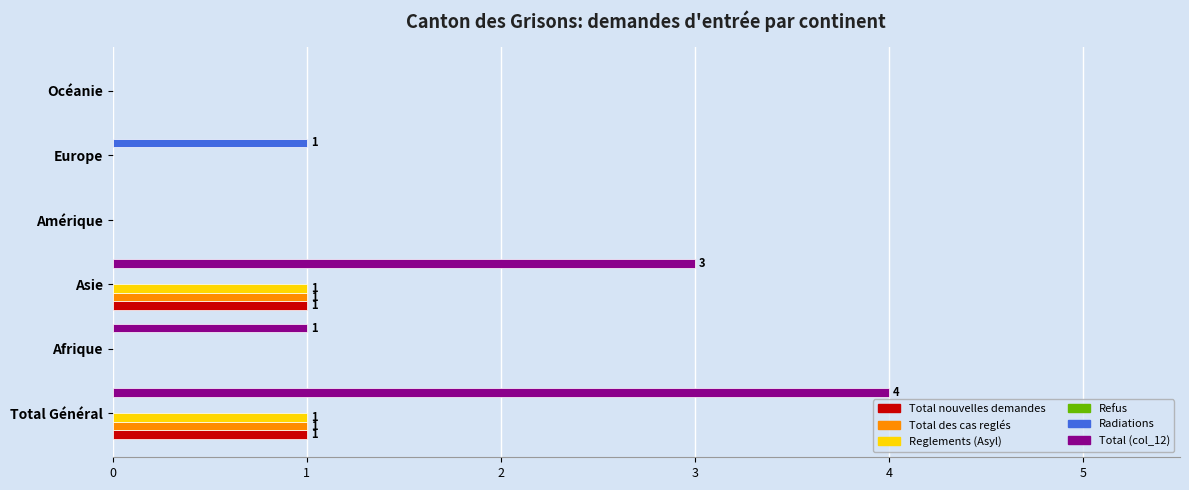

What is the sum of all Total des cas reglés values?

2